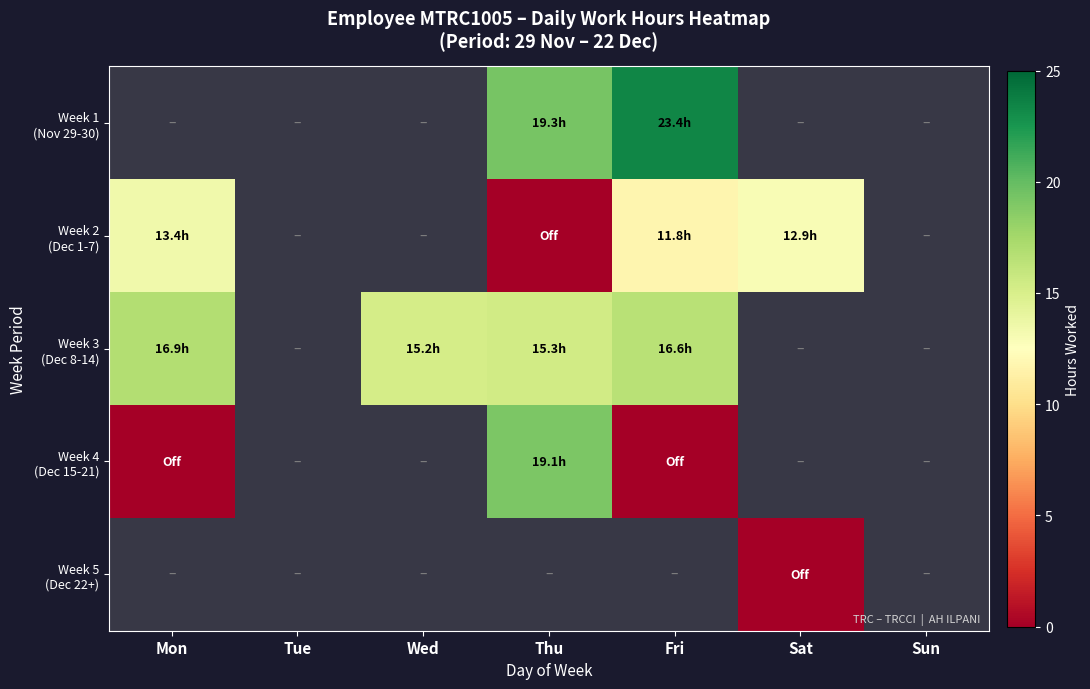

At which category is the sum across all series the highest?

Thu